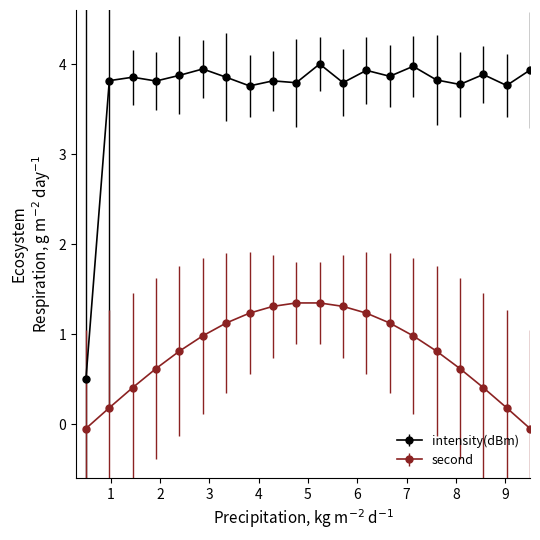

What is the value of the second point at the 13th from the left?

1.2